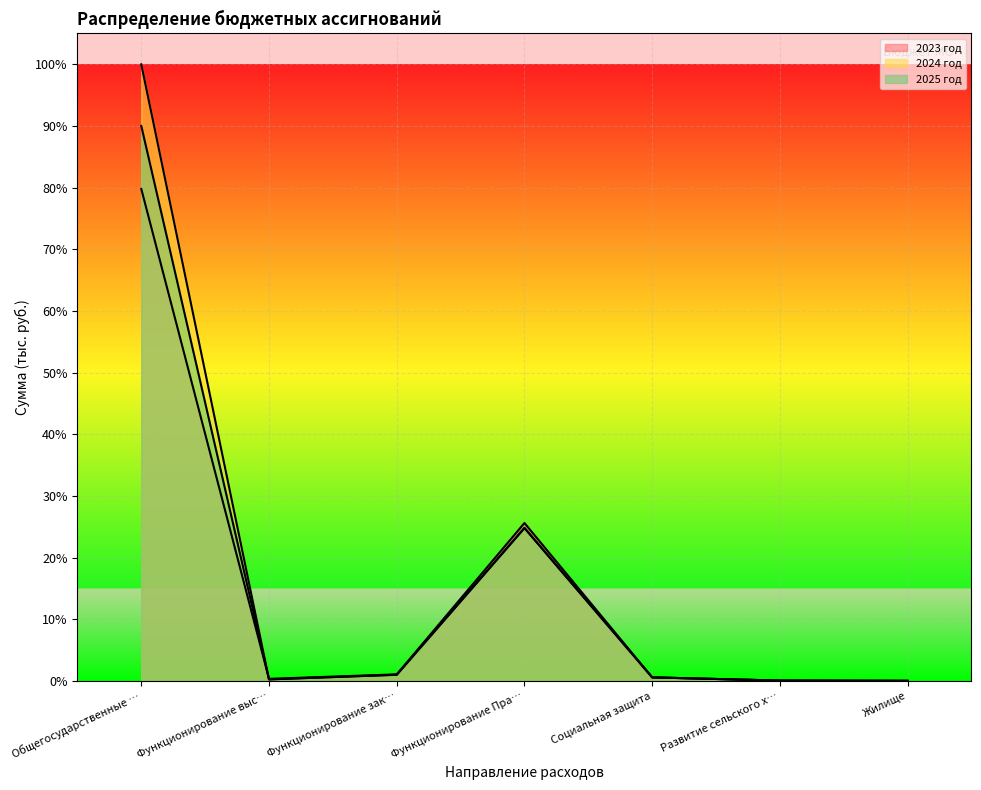

List the series in order of their peak value, highest first.

2024 год, 2025 год, 2023 год